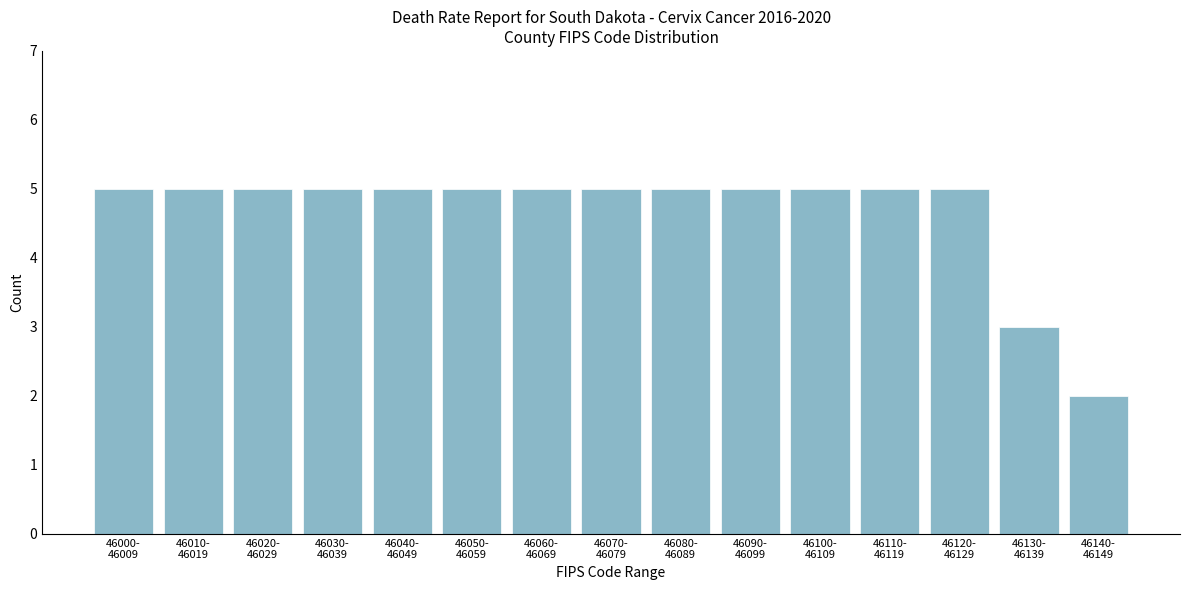

Reading left to right, extract all data points from this chart.

5	5	5	5	5	5	5	5	5	5	5	5	5	3	2